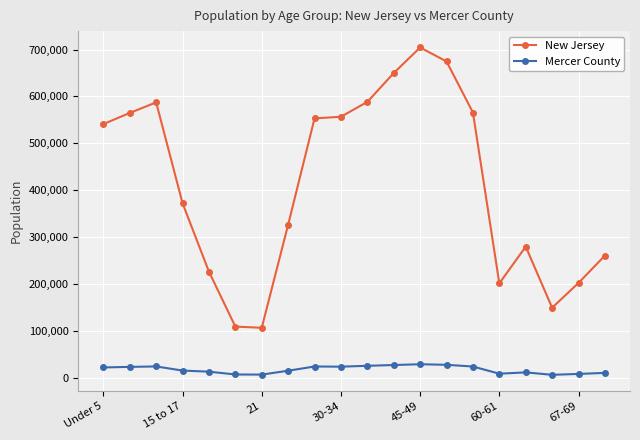

True or false: Mercer County has more than 2 points higher than both neighbors.

True